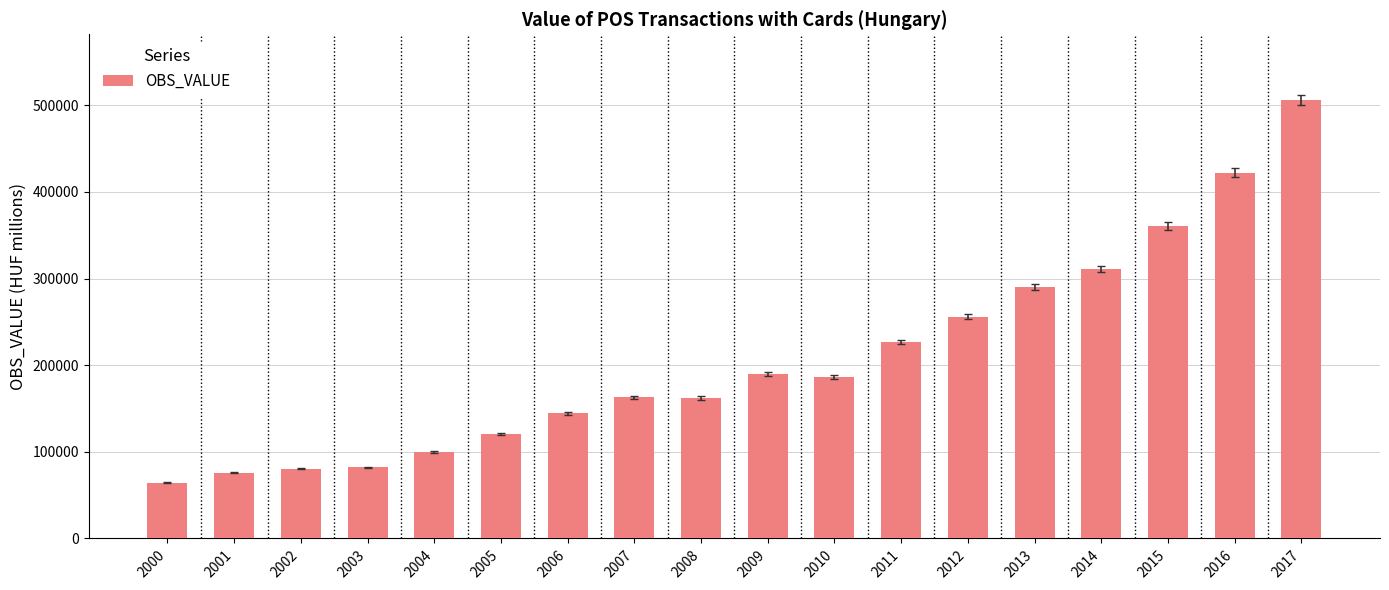

What is the difference between the maximum and minimum values?

441719